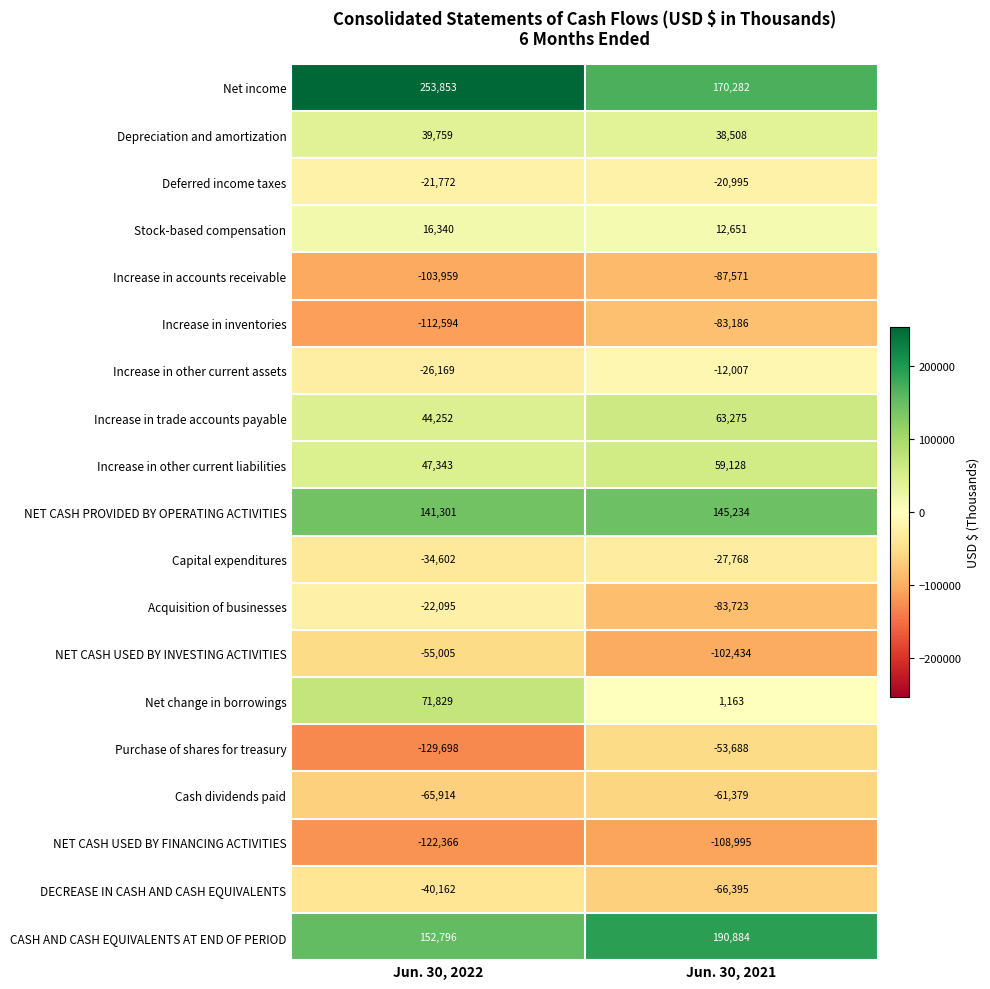

Which series has the widest spread of values?

Net income